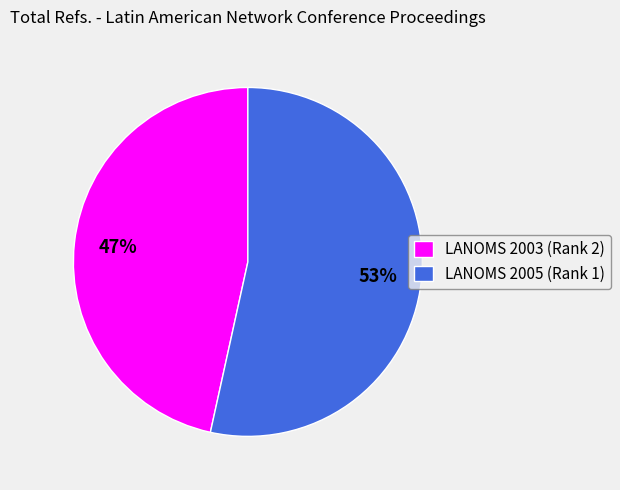

Rank the categories by value from lowest to highest.

LANOMS 2003 (Rank 2), LANOMS 2005 (Rank 1)